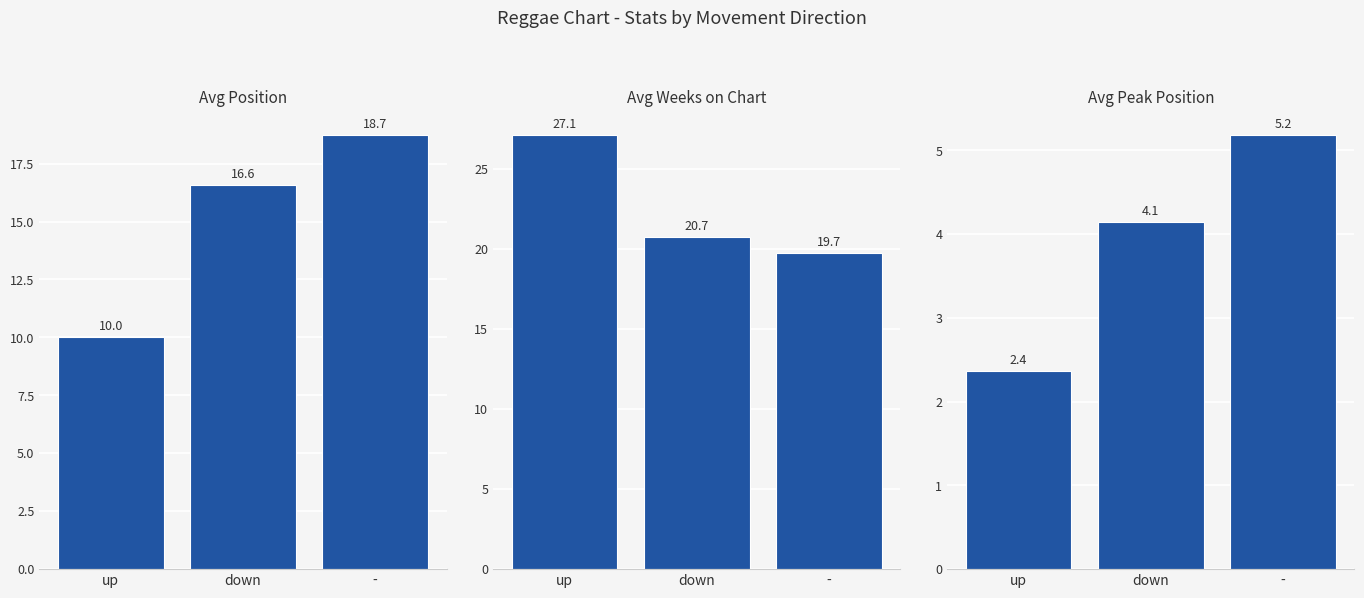

What are all the series names shown in the legend?

Avg Position, Avg Weeks on Chart, Avg Peak Position